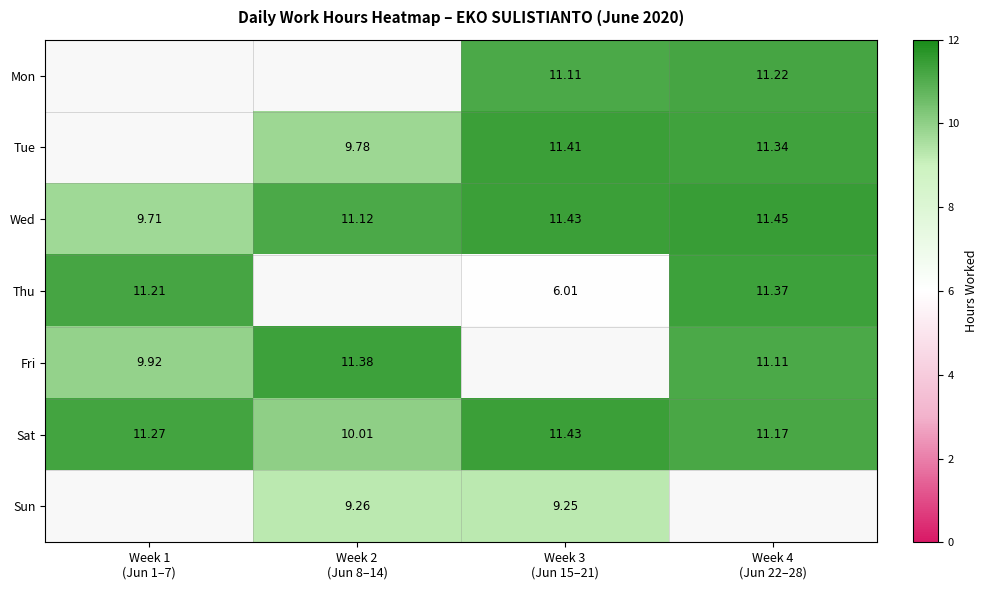

Where is Thu nearest to the value 8?

Week 3 (Jun 15–21)